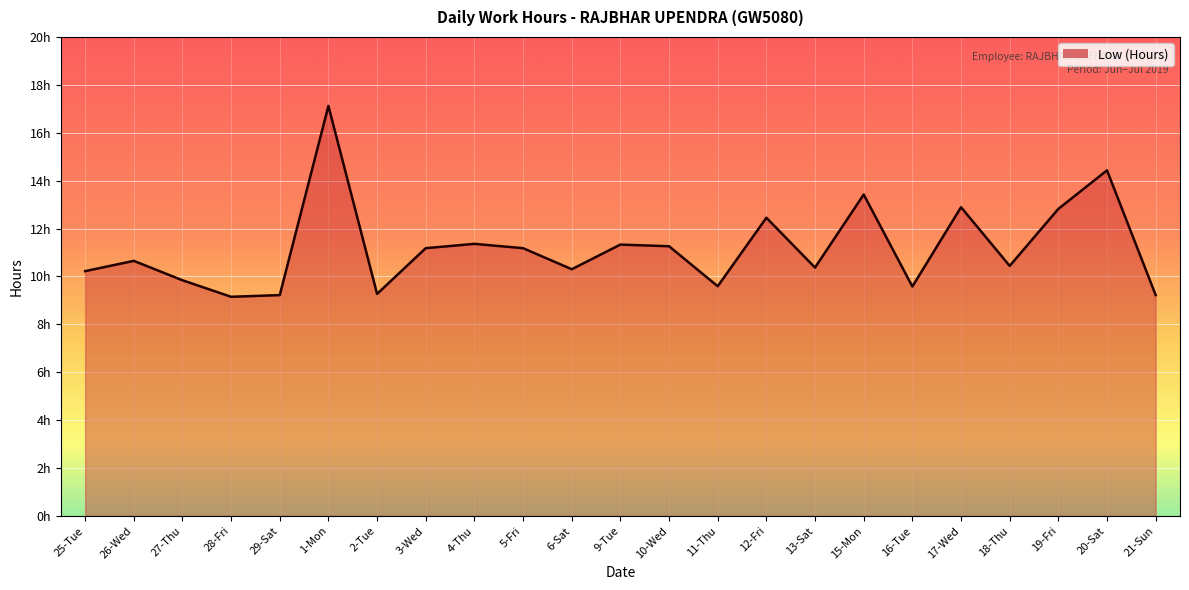

How many points are higher than both their immediate neighbors (excluding endpoints)?

8